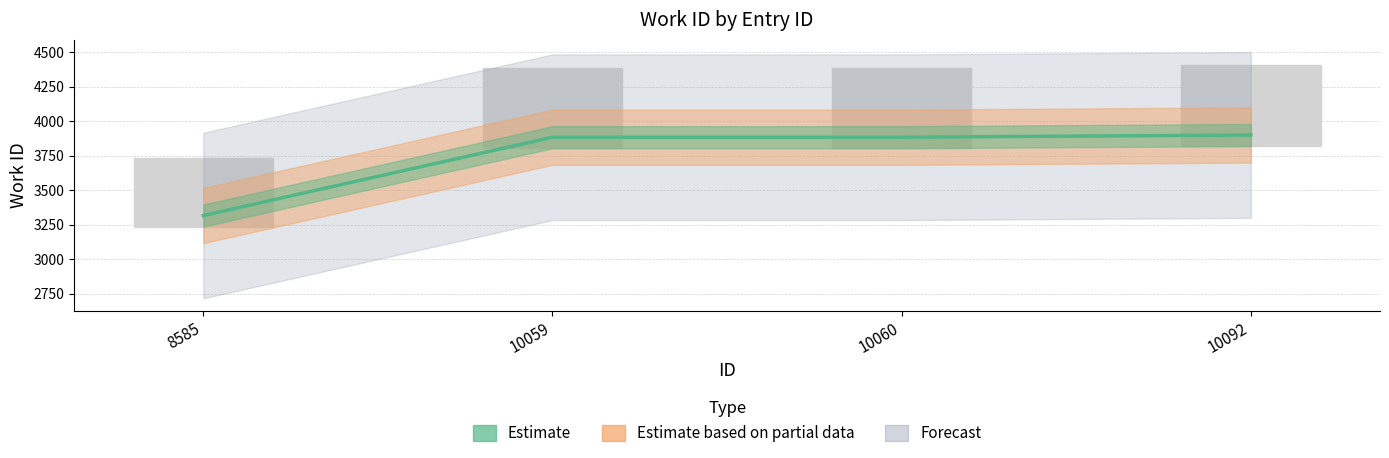

Where is the data nearest to the value 3609?

10059